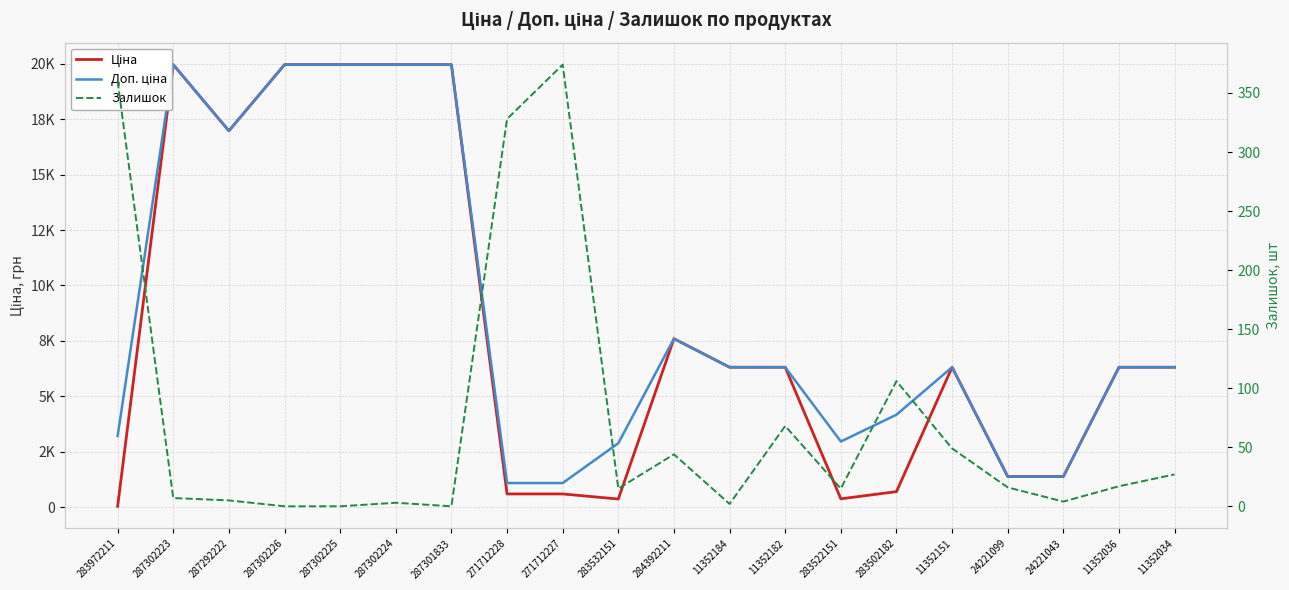

How many intersections are there between Залишок and Ціна?

1